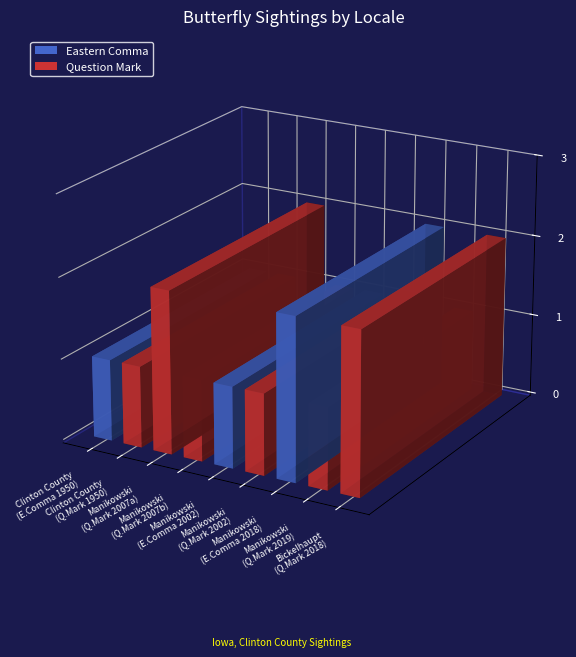

Is it true that the value at Manikowski Prairie is 1?

False